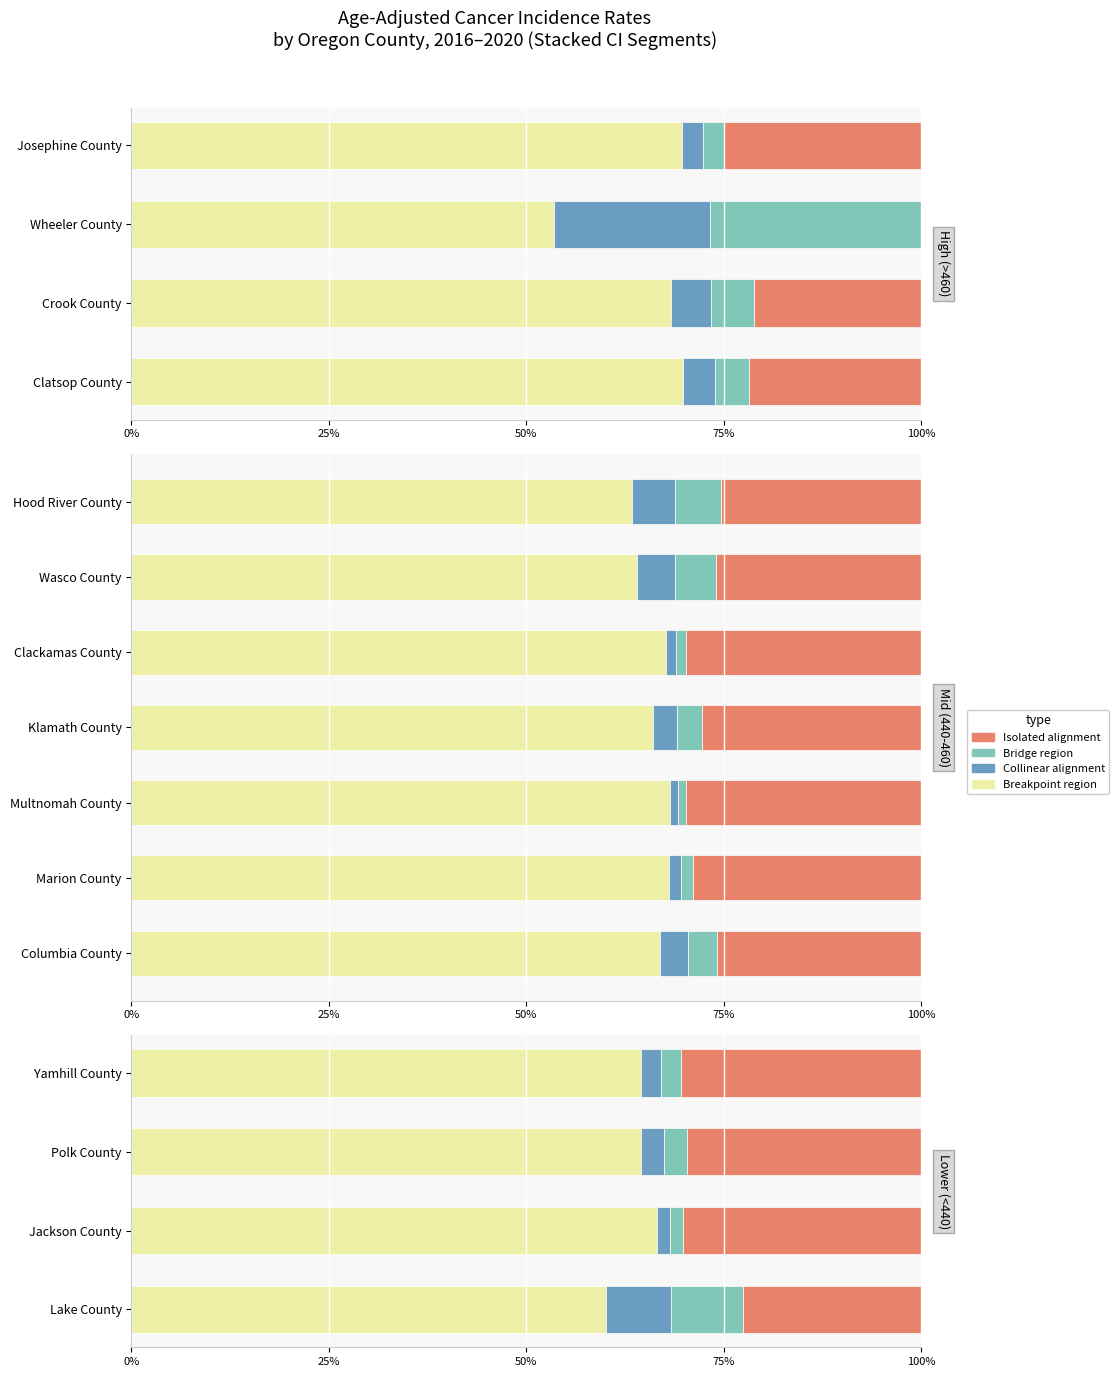

True or false: Bridge region has a value of 6.0 at Lake County.

False